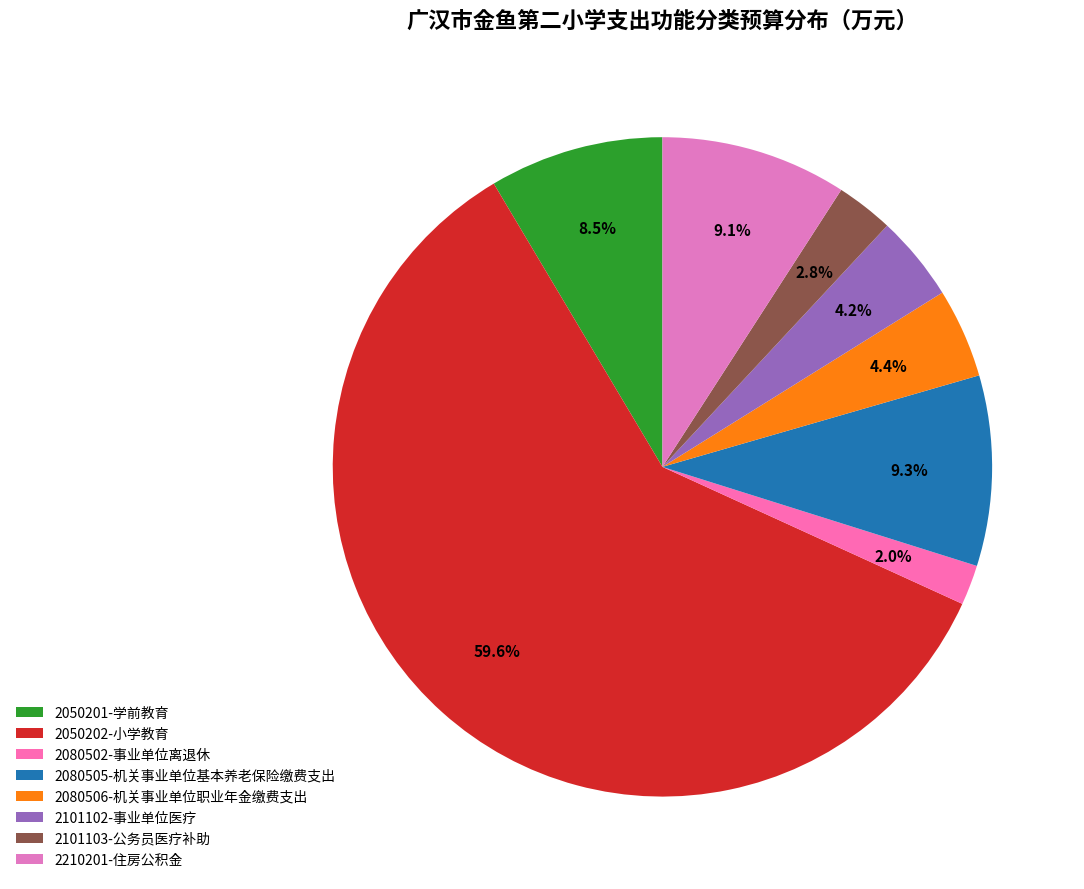

How much of the chart is everything except 2080506-机关事业单位职业年金缴费支出?

95.6%